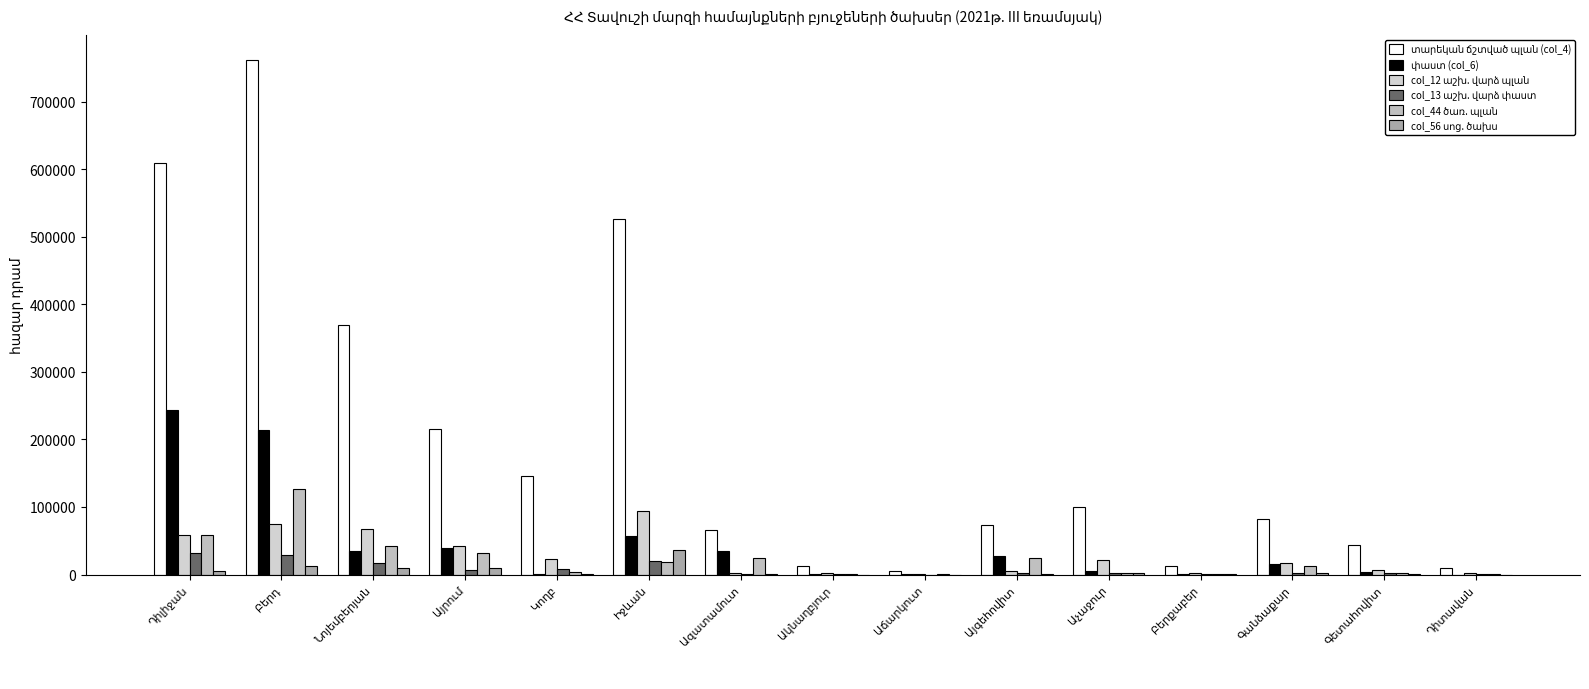

At which label does col_56 սոց. ծախս first exceed 1327?

Դիլիջան